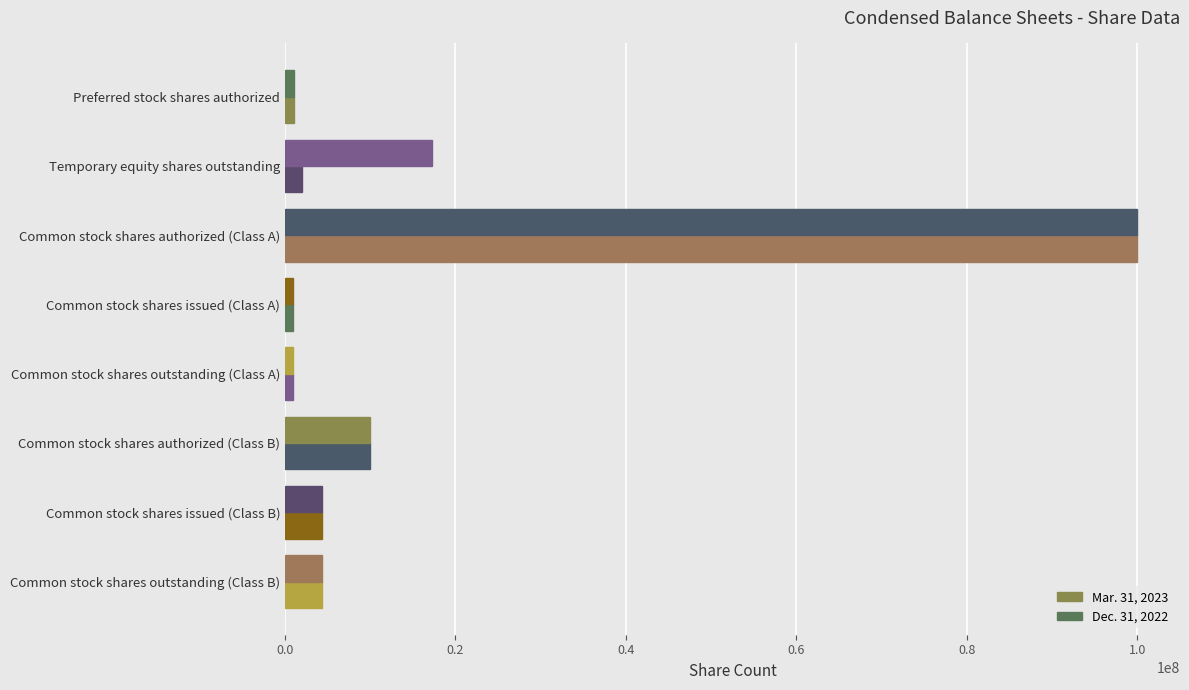

How many values in the Dec. 31, 2022 series are below 4312500?

3